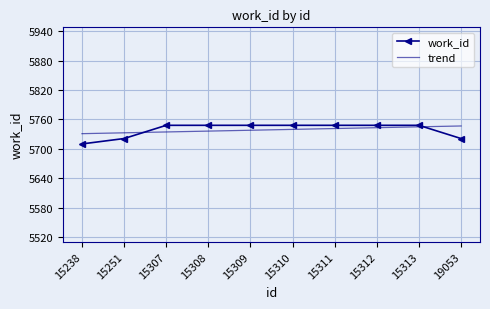

Which series has the widest spread of values?

work_id